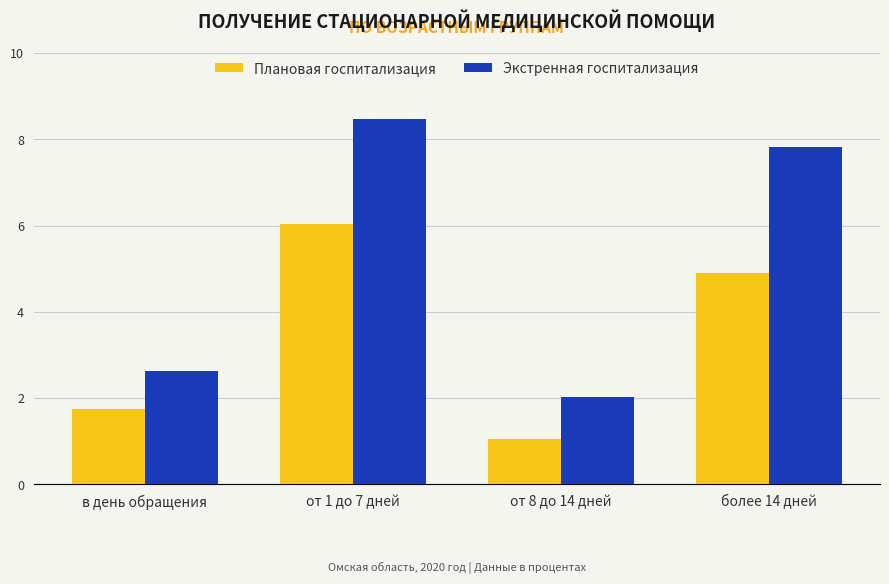

What is the sum of the Плановая госпитализация values at от 1 до 7 дней and более 14 дней?

10.9